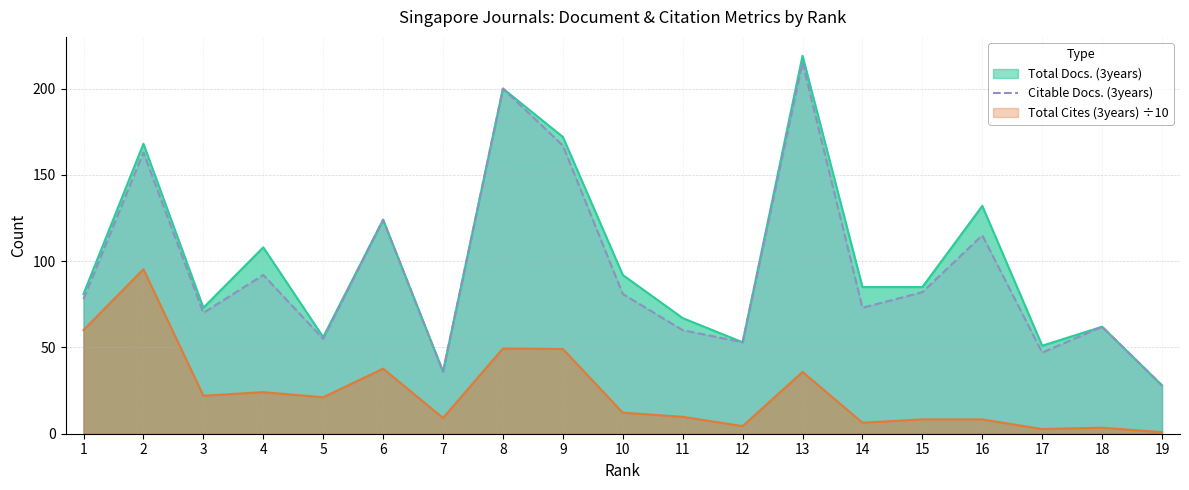

How many series are shown in this chart?

3